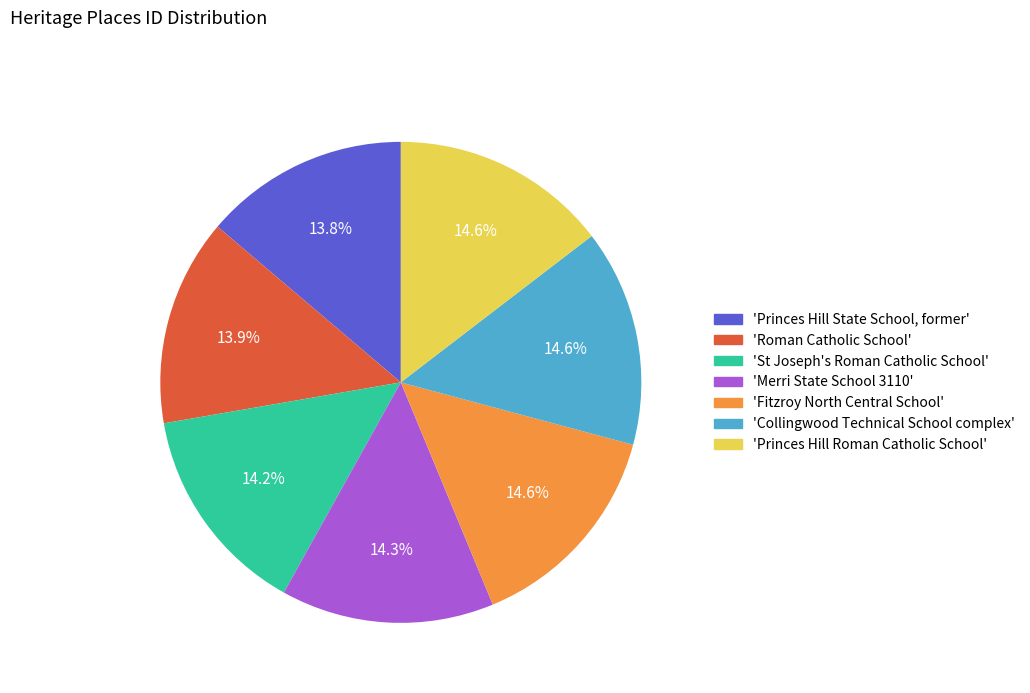

Is there any slice that represents more than half of the pie?

No